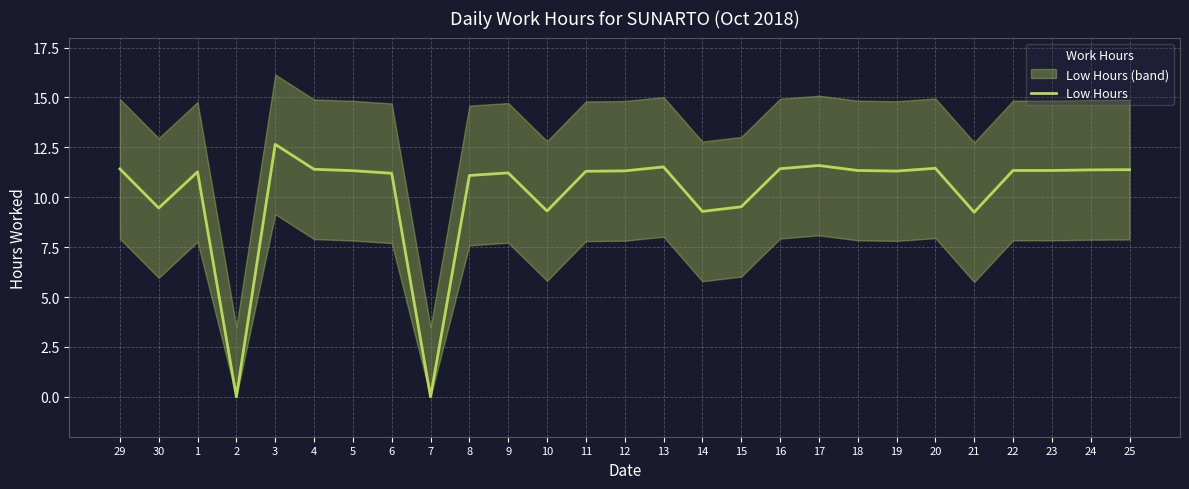

How many distinct data groups are displayed?

1